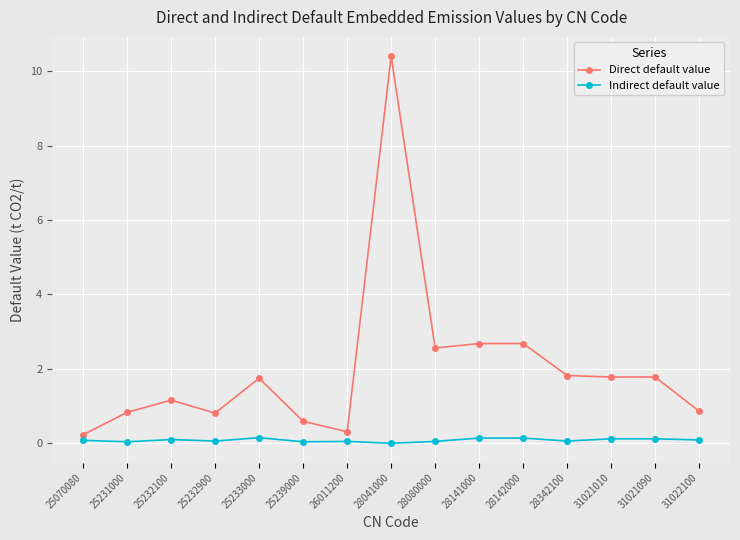

At which category is the sum across all series the highest?

28041000